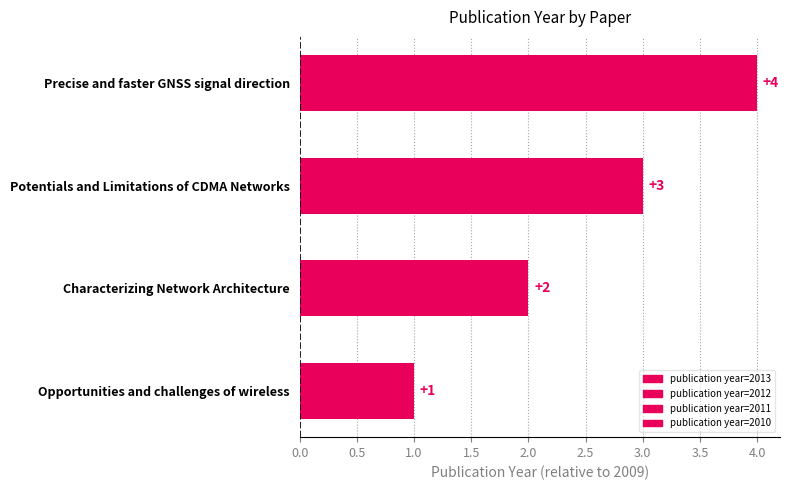

Which category has the lowest value across all series?

Opportunities and challenges of wireless